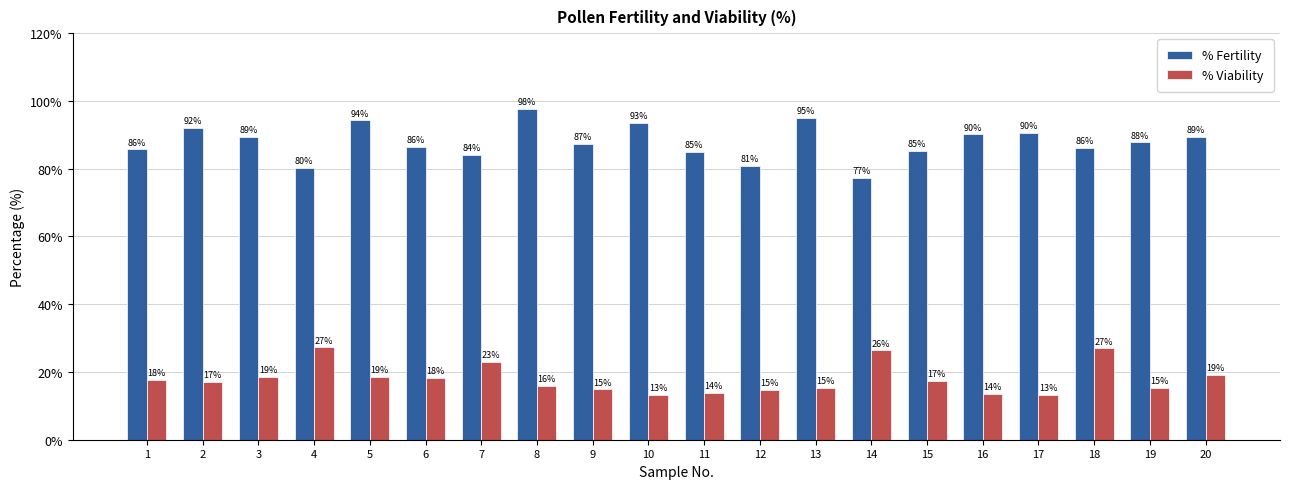

List the series in order of their peak value, highest first.

% Fertility, % Viability